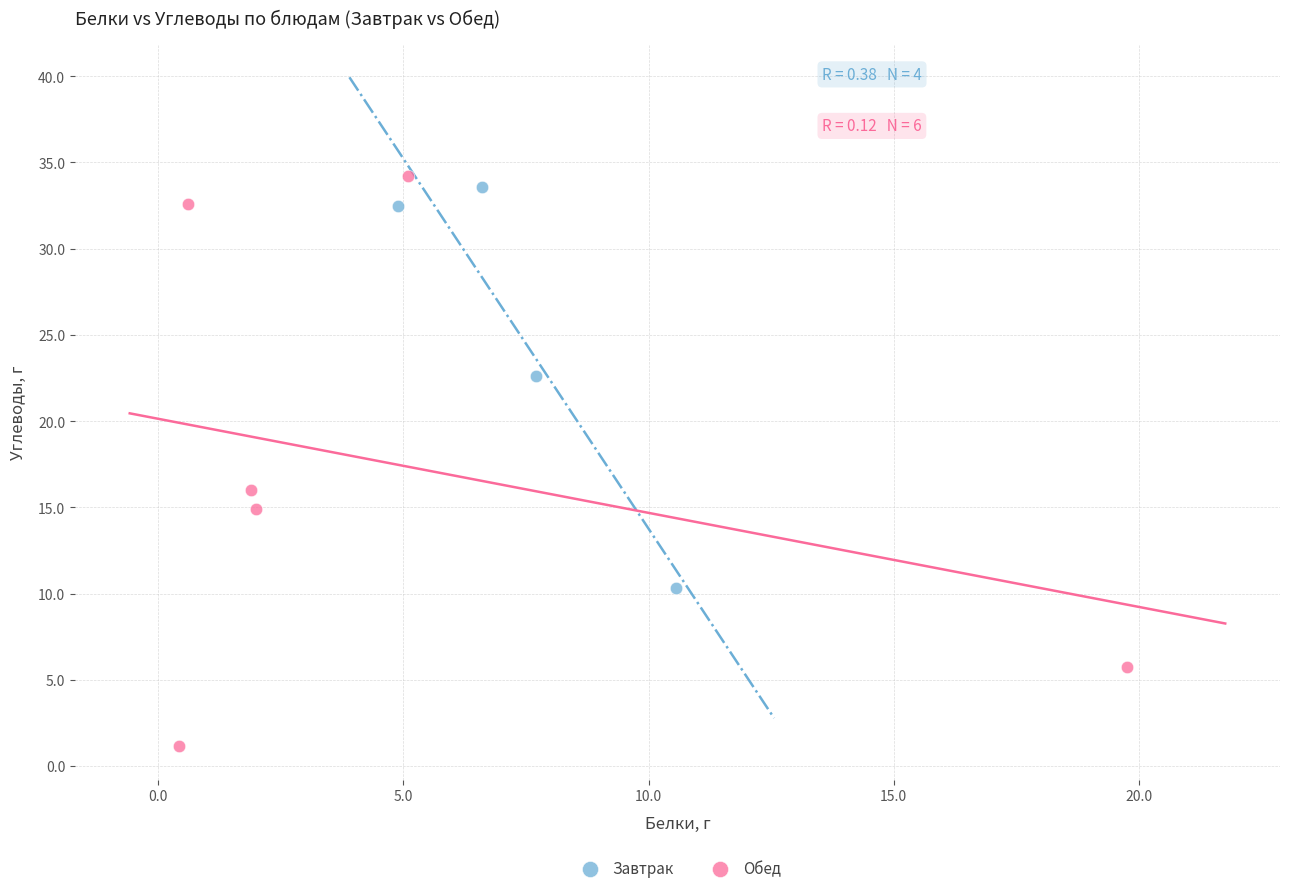

Which series has the largest Y range (max minus min)?

Обед